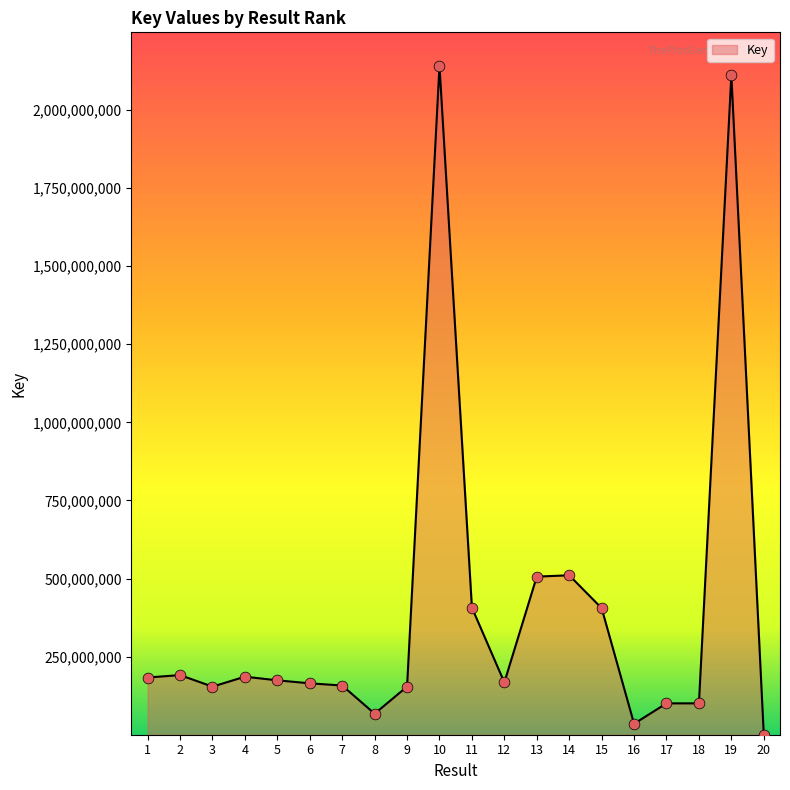

Approximately how many times larger is the value at 13 compared to 14?

1.0